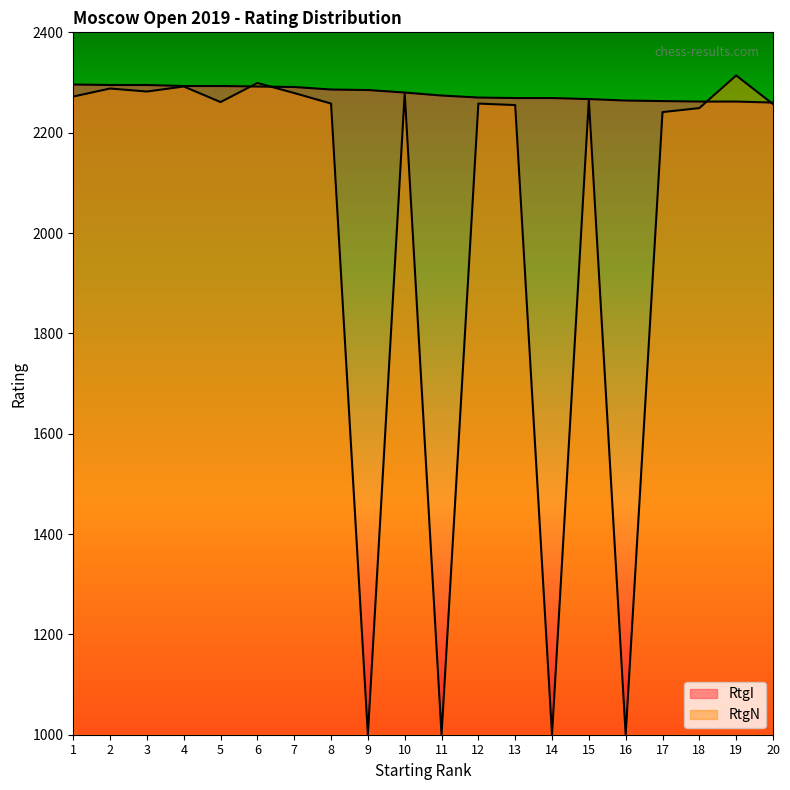

Is it true that RtgI equals 1165 at 3?

False